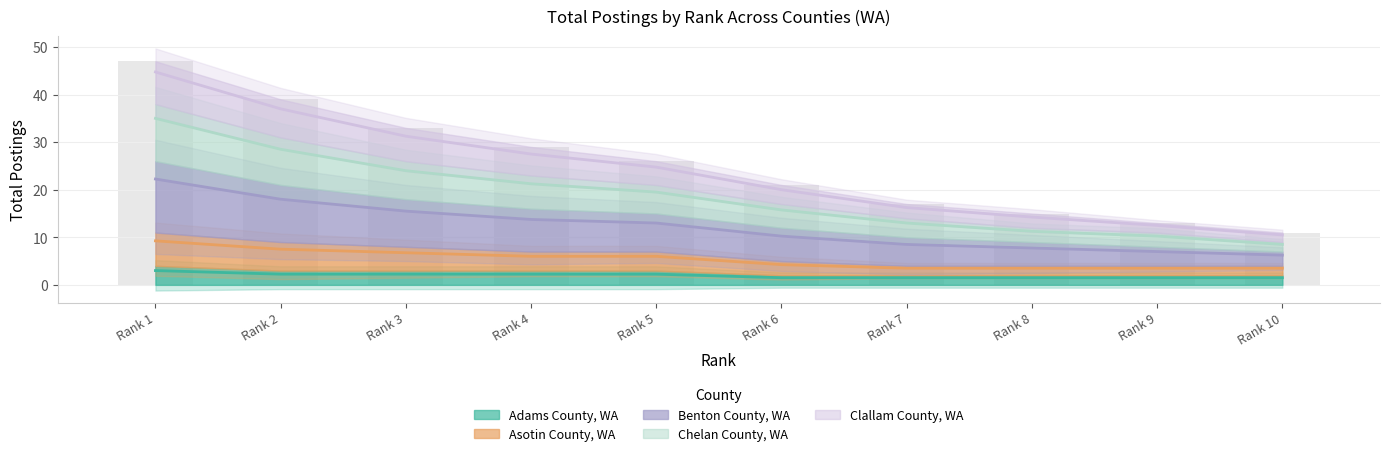

What is the value of the Asotin County, WA bar at the 7th from the left?

3.5